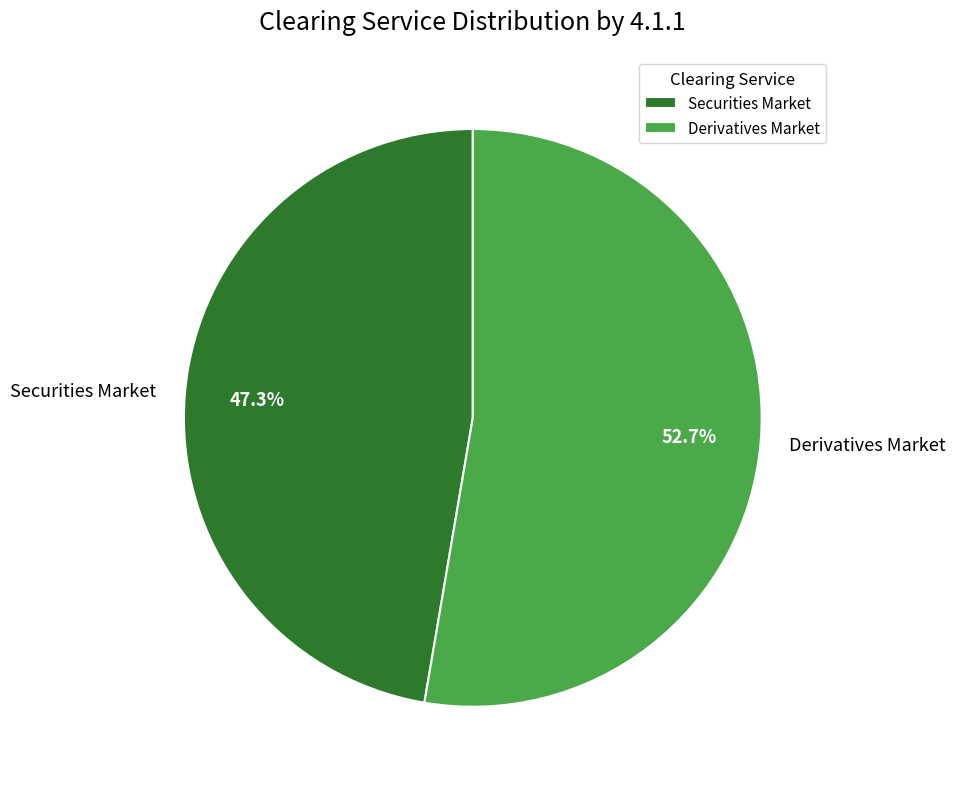

To the nearest percent, what is the average slice percentage?

50%